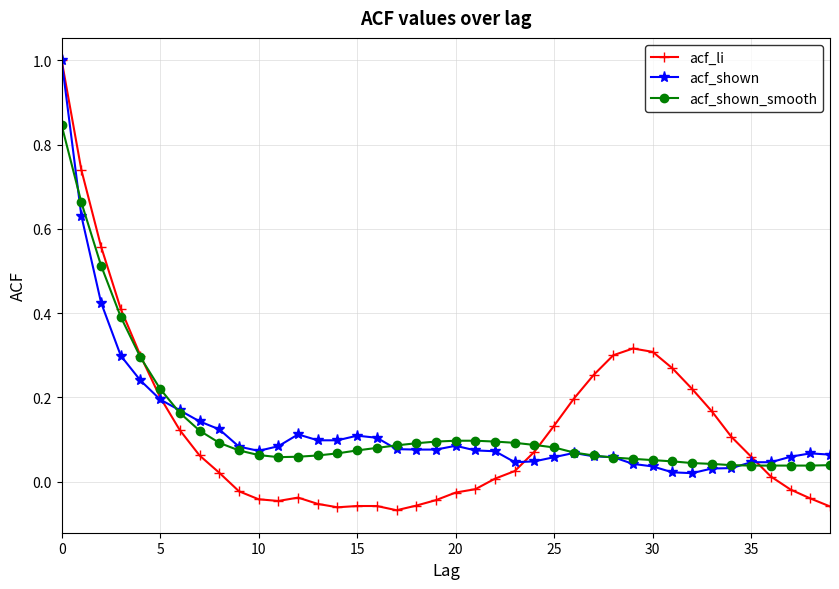

True or false: acf_li and acf_shown intersect in this chart.

True